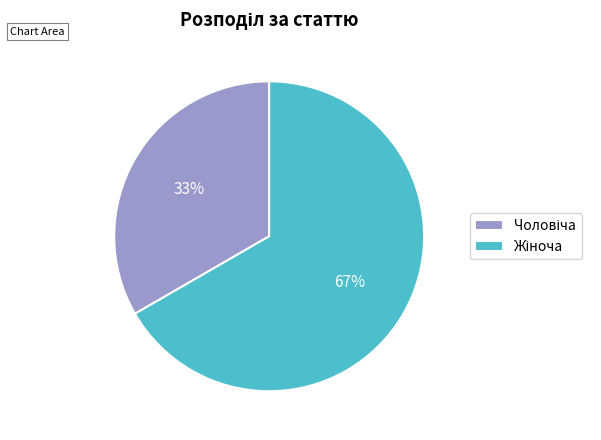

To the nearest percent, what is the average slice percentage?

50%